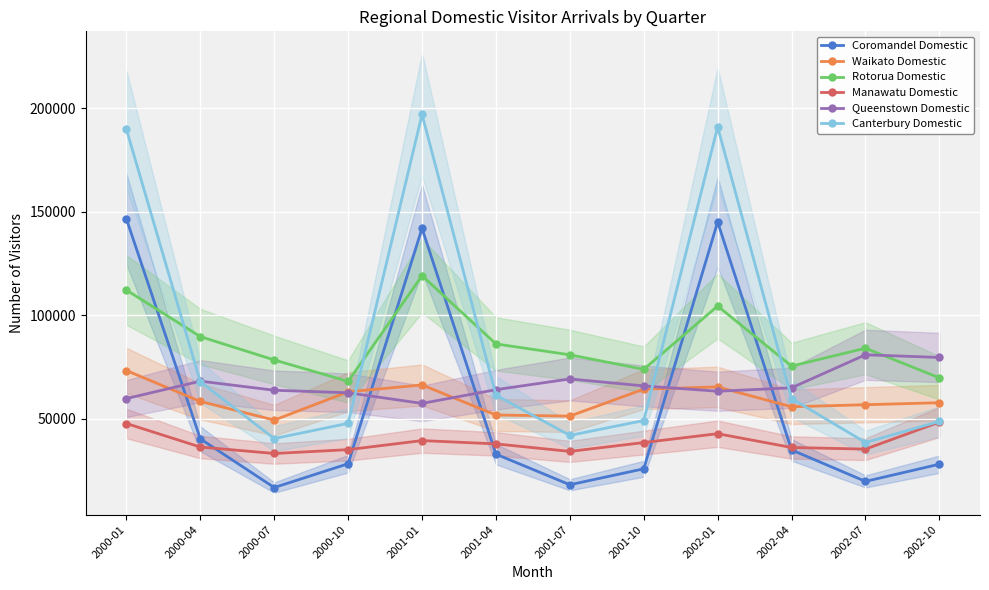

What is the average value of the Waikato Domestic series?

59347